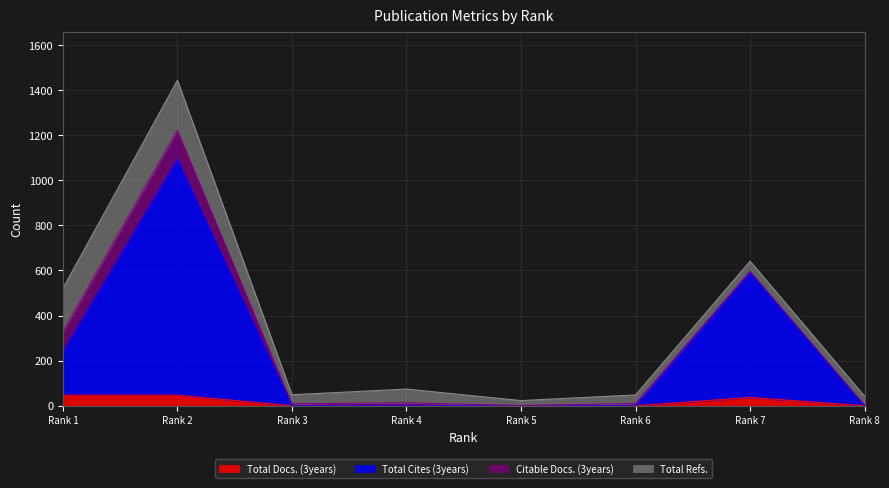

How many lines are shown in the chart?

4